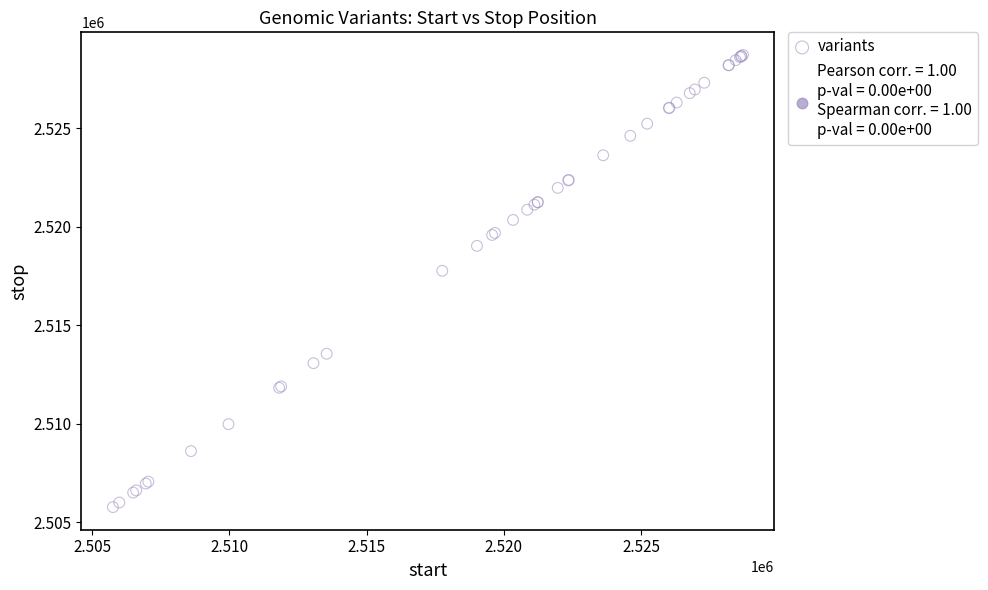

What Y value in the scatter plot is closest to 2517233?

2517754